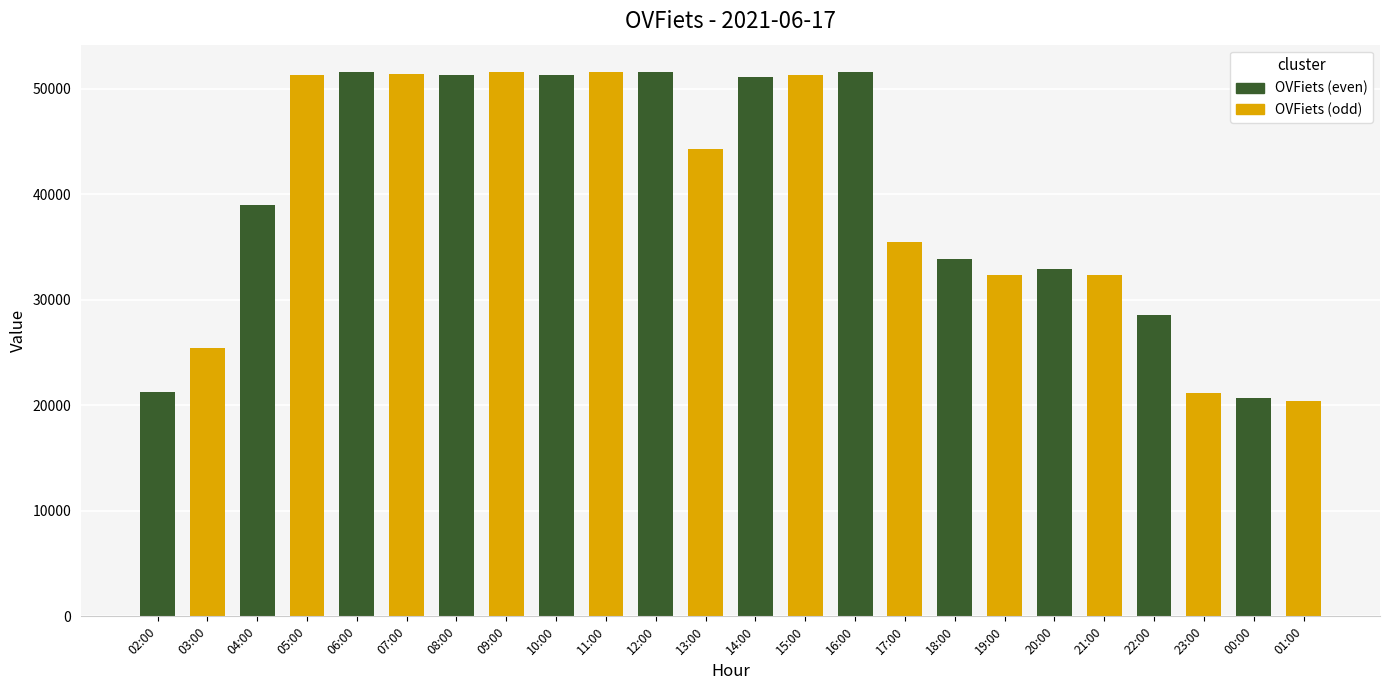

What is the minimum value shown in the chart?

20453